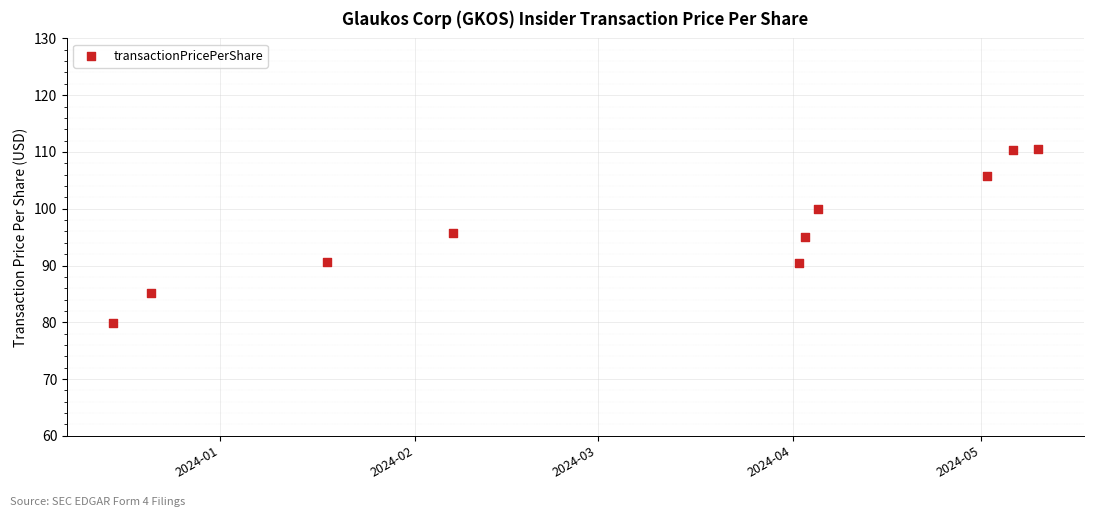

What is the average Y value?

96.3